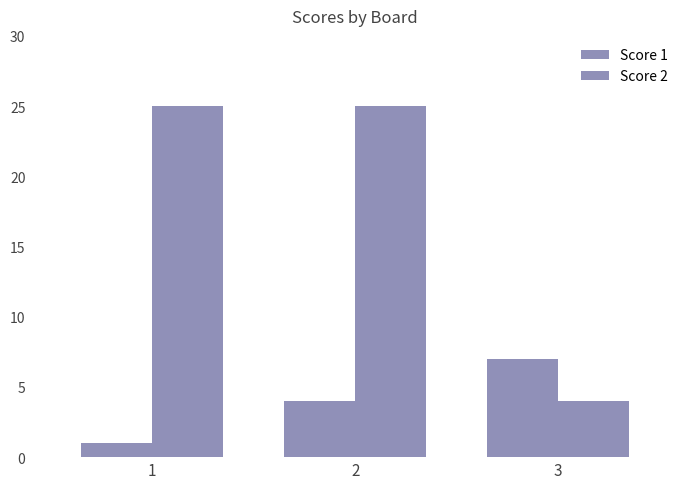

Which label corresponds to the largest value in the chart?

1